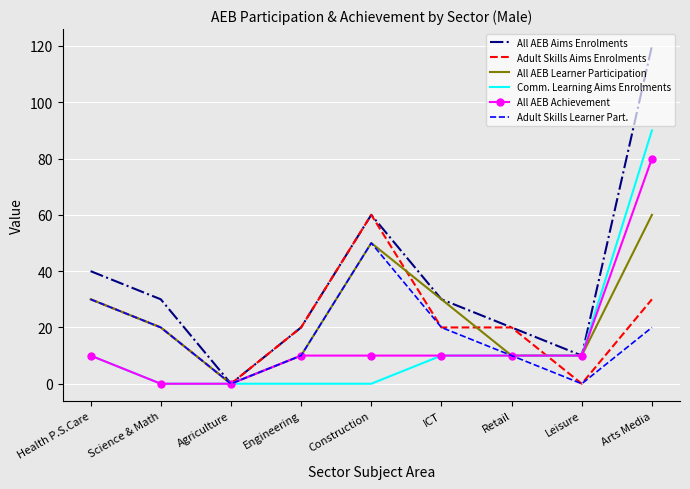

Is it true that Adult Skills Aims Enrolments equals 11 at Engineering?

False